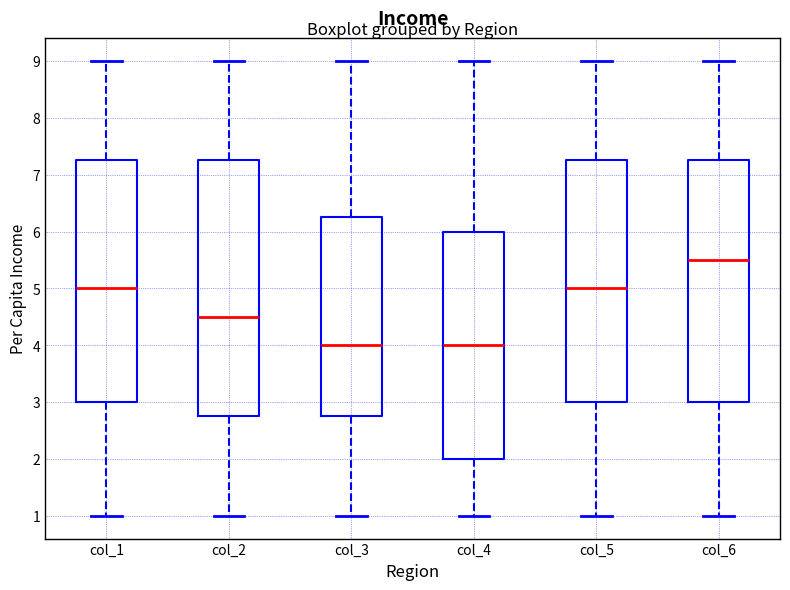

Comparing the boxes themselves (not the whiskers), which one is the tallest?

col_2